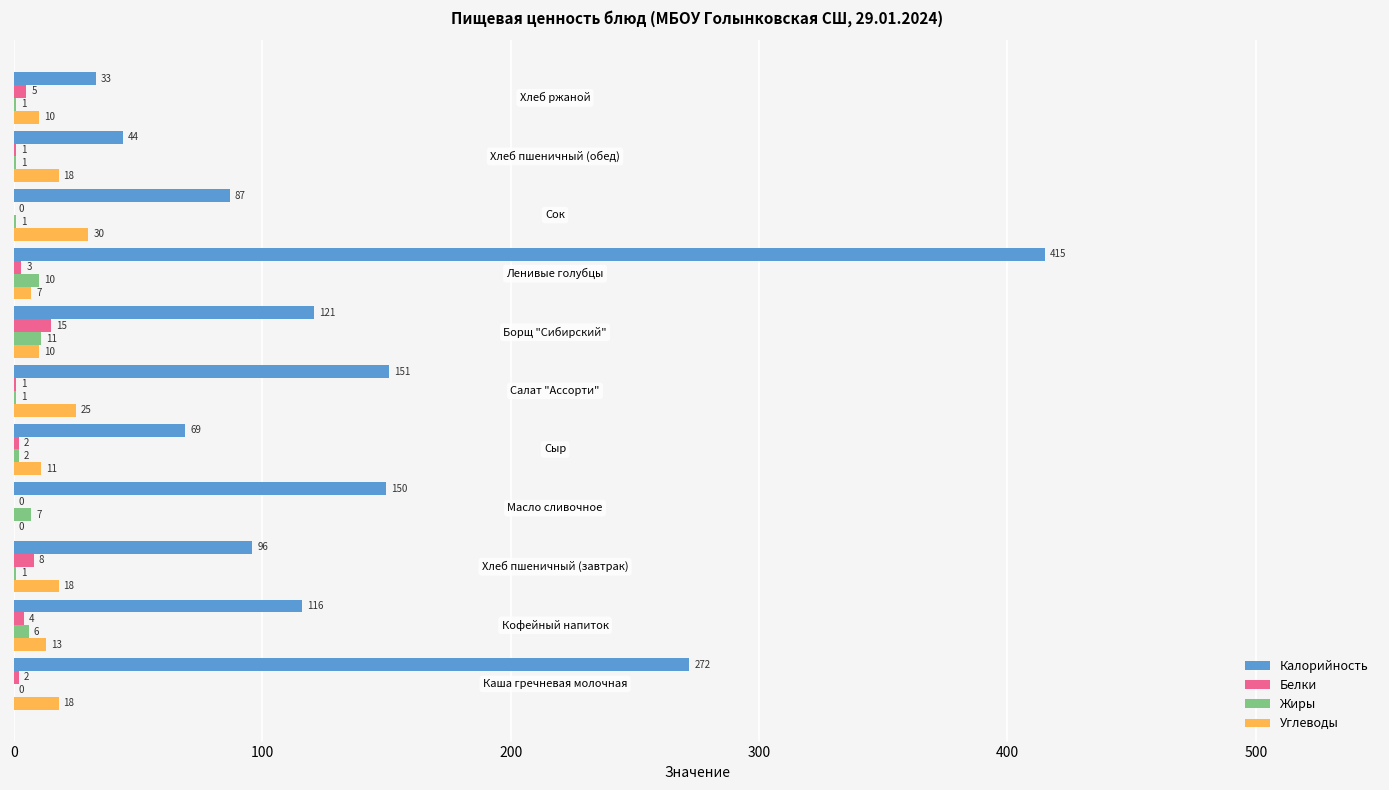

What is the maximum value for Жиры?

11